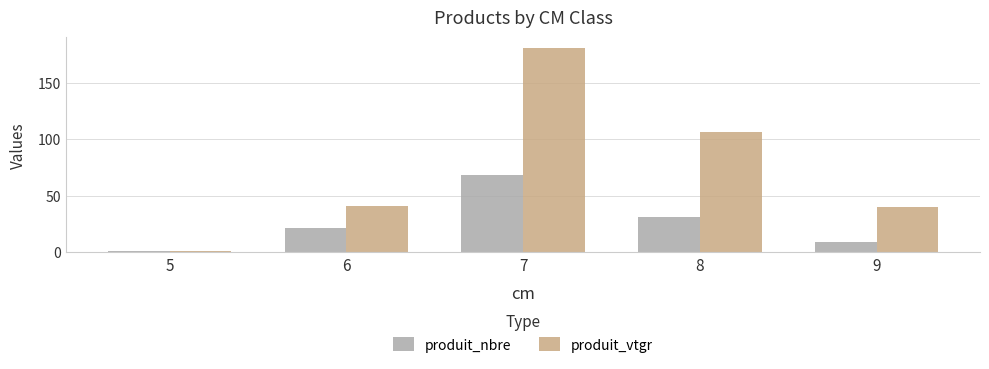

What is the value of the produit_nbre bar at the 1st from the left?

1.0